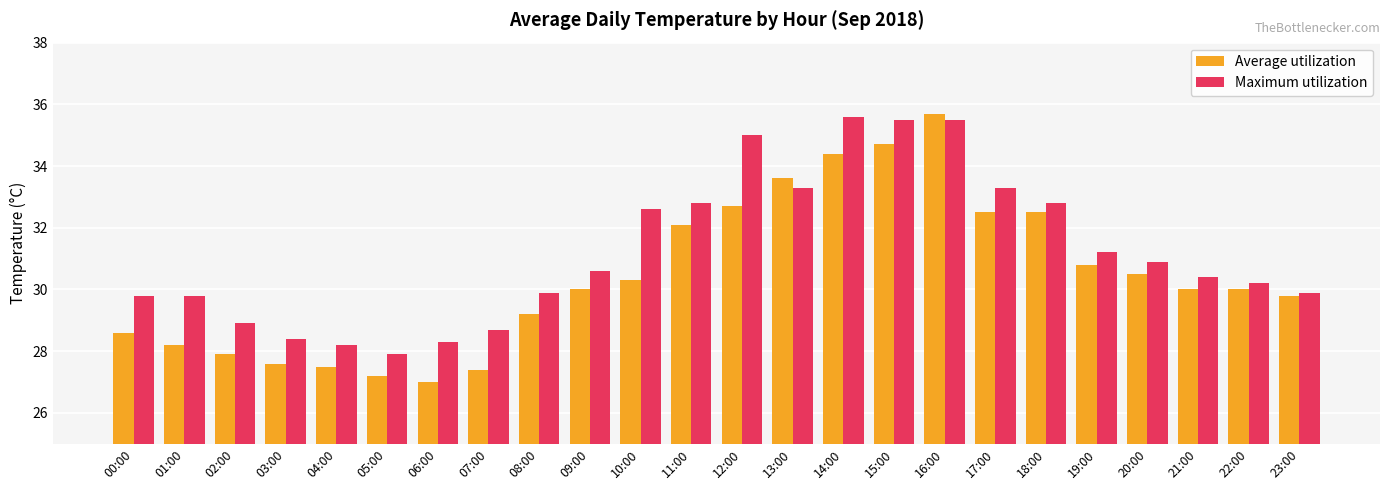

Which series has the largest total across all categories?

Maximum utilization